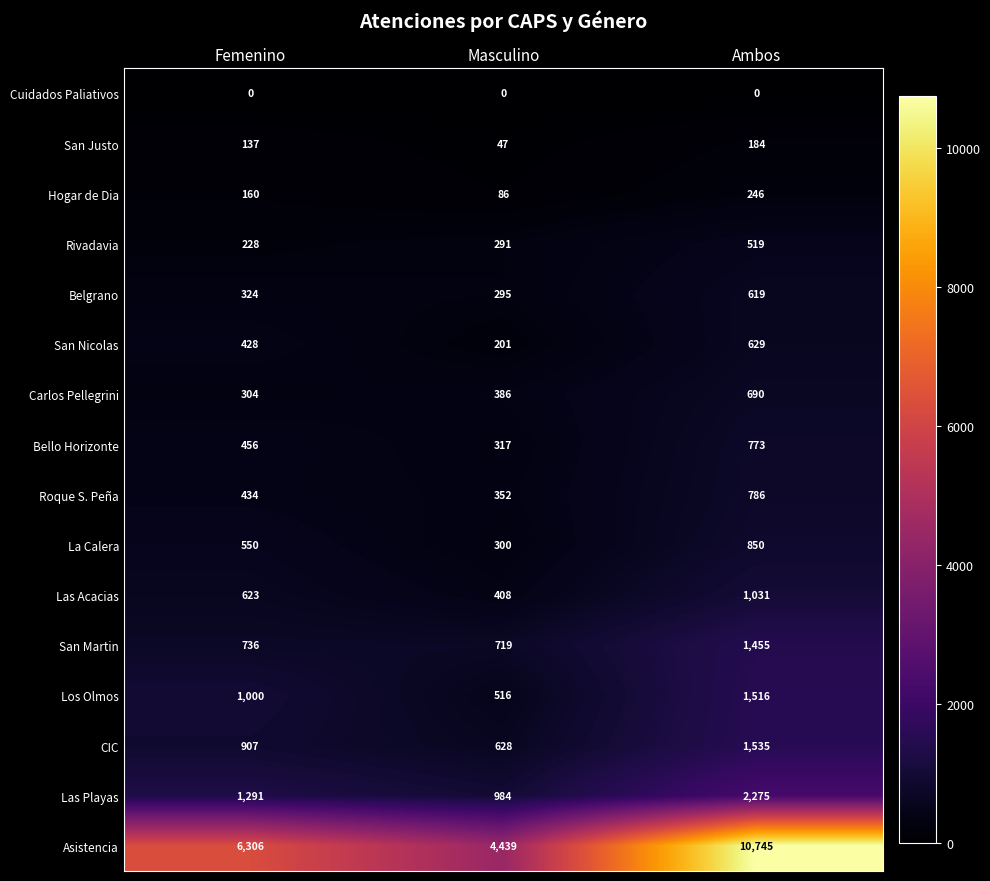

The value of Roque S. Peña at Ambos is 498. True or false?

False